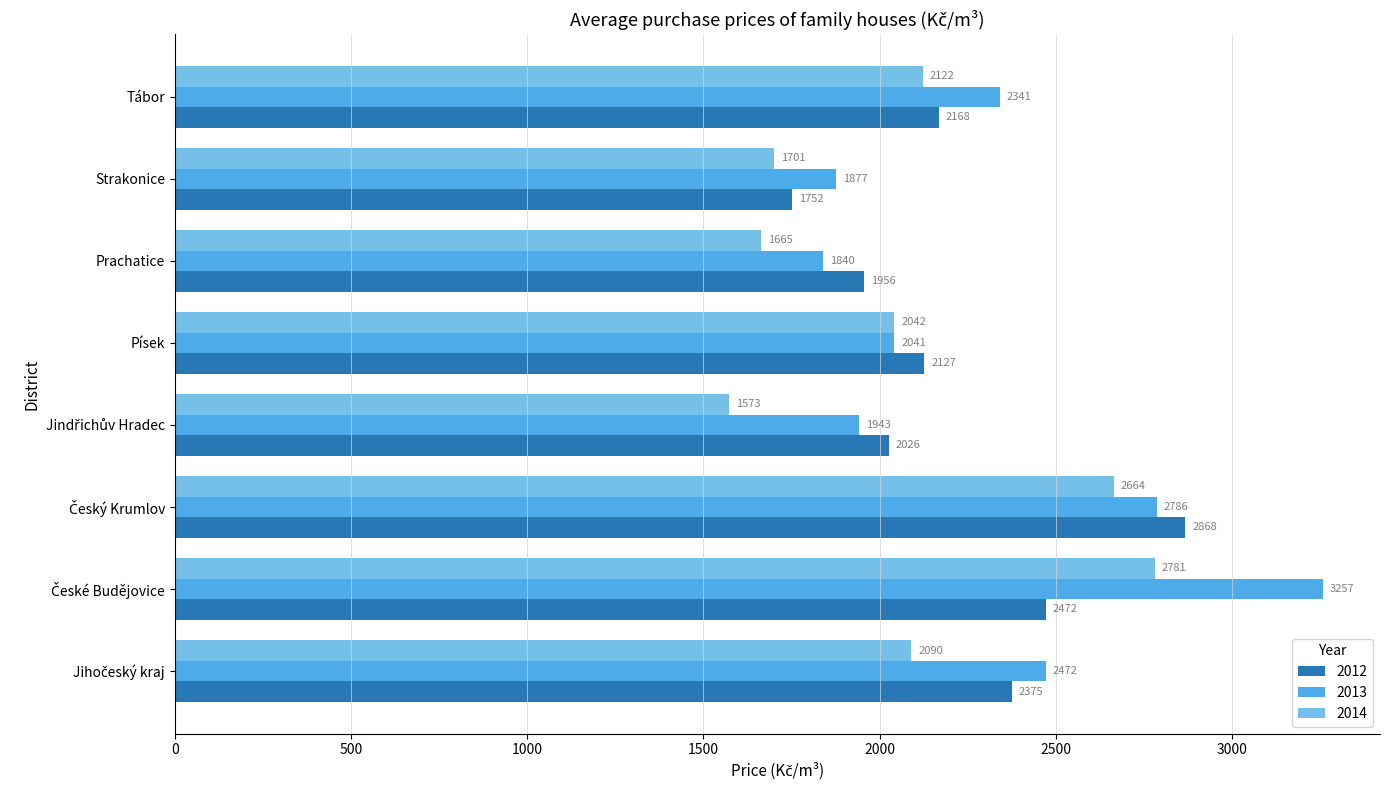

How many data points in 2012 are less than 2168?

4